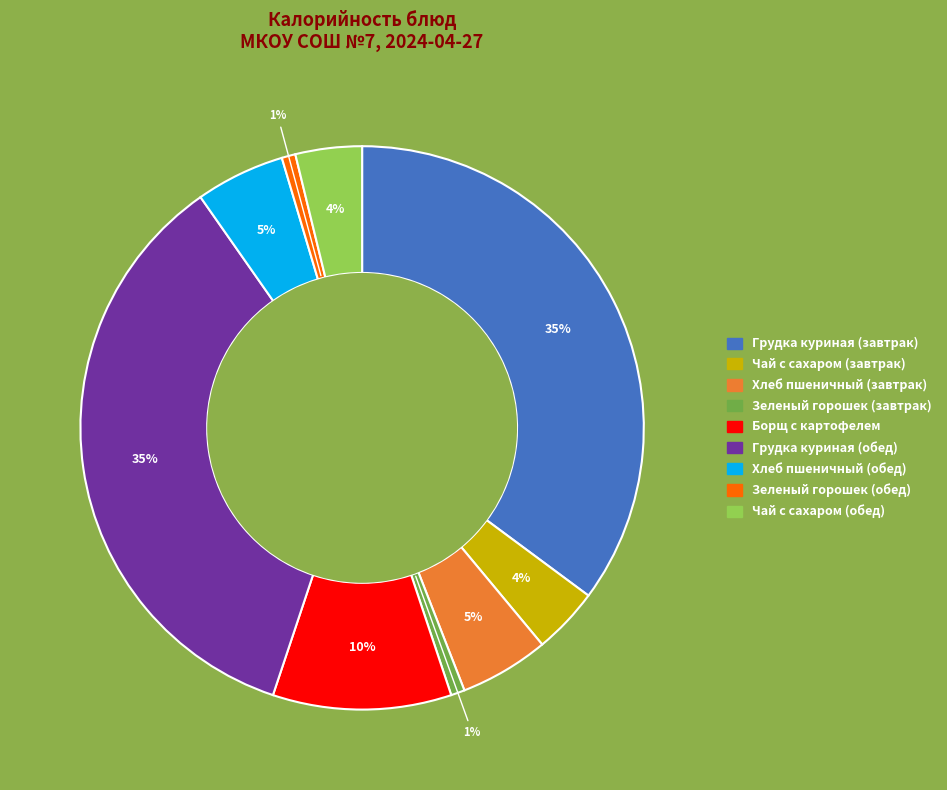

To the nearest percent, what is the difference between the Чай с сахаром (завтрак) and Зеленый горошек (обед) slice percentages?

3%